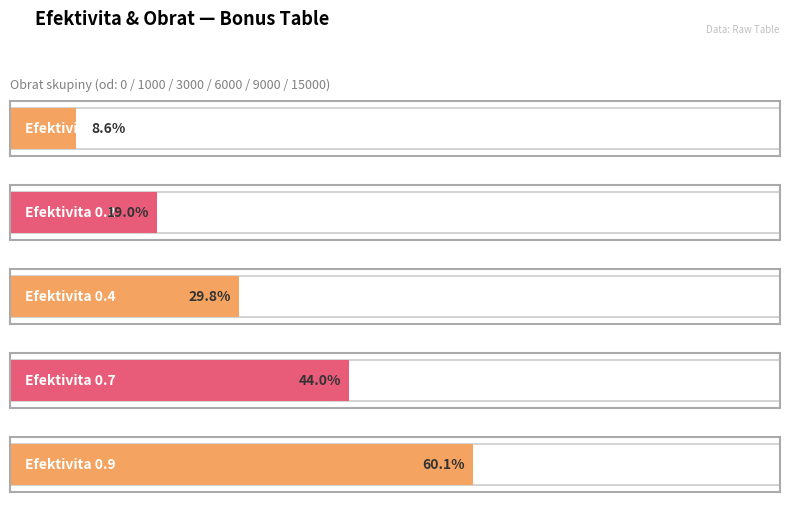

At 0, list the series in order from smallest to largest.

Efektivita 0.0, Efektivita 0.2, Efektivita 0.4, Efektivita 0.7, Efektivita 0.9